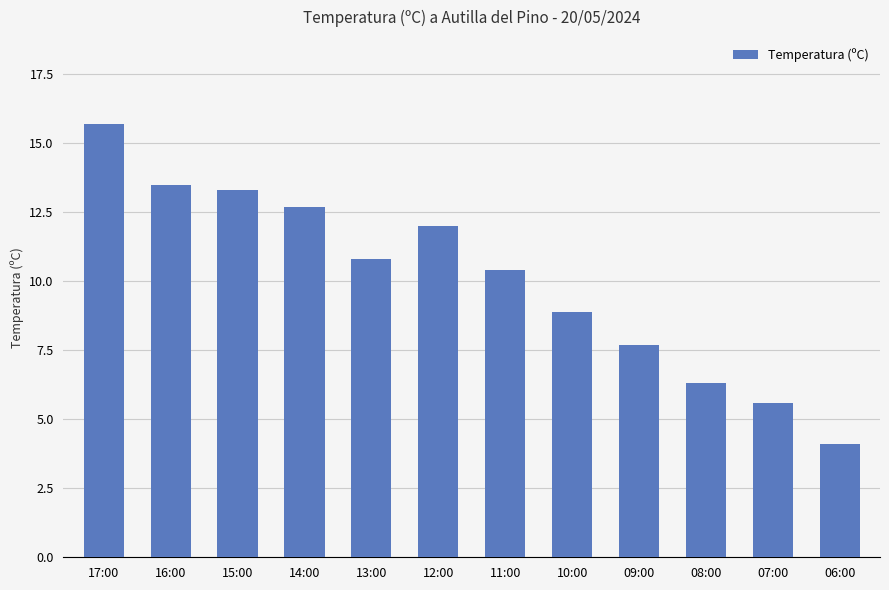

Is it true that the value at 15:00 is 5.9?

False